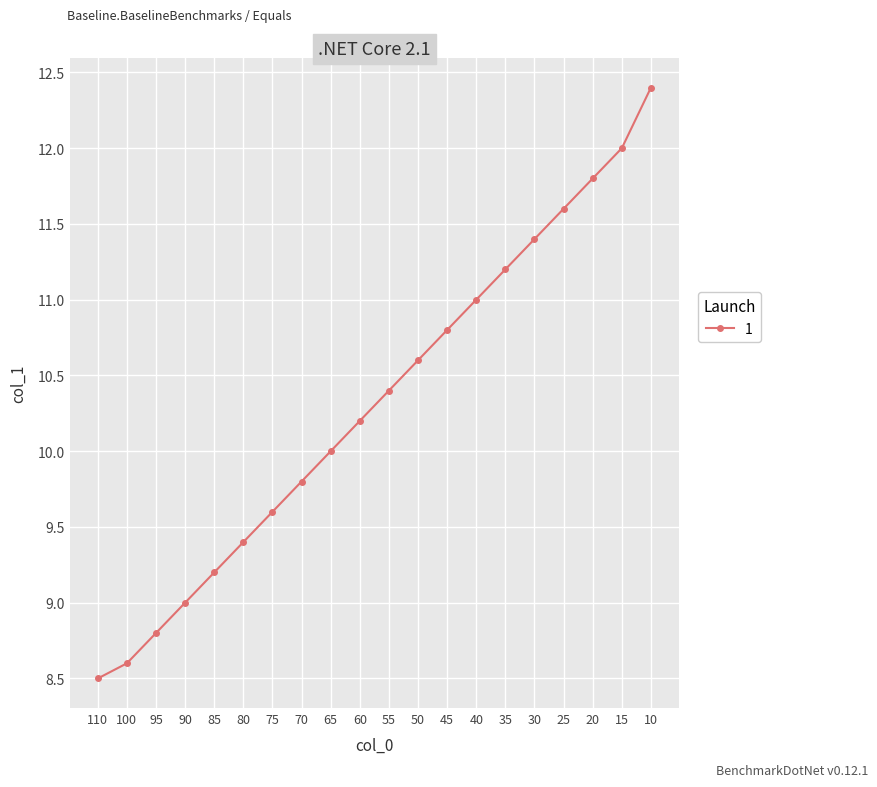

True or false: there are more than 1 points higher than both neighbors.

False